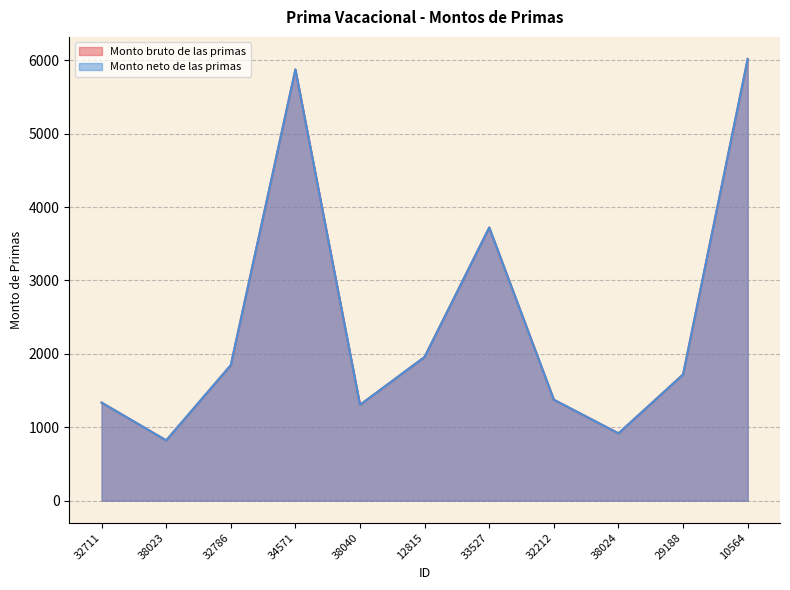

How many data points does each series have?

11